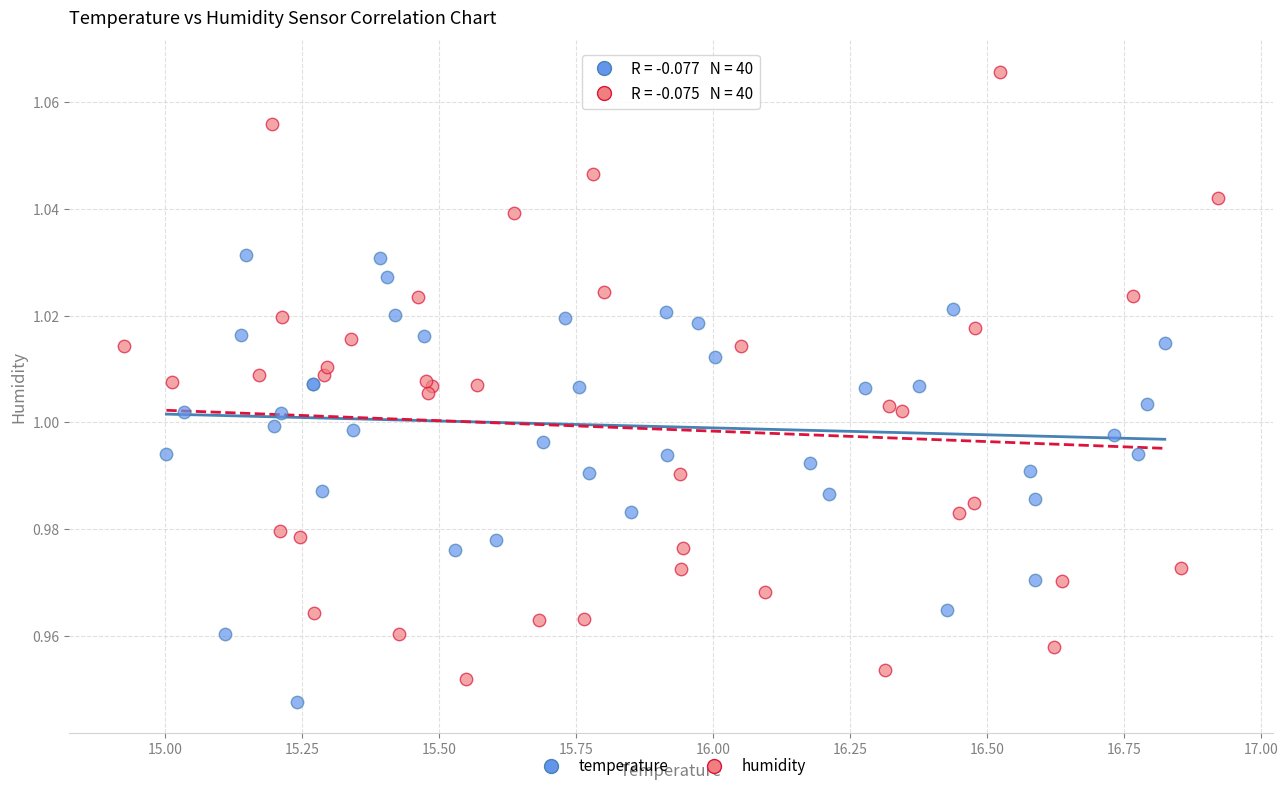

What are all the series names shown in the legend?

temperature, humidity